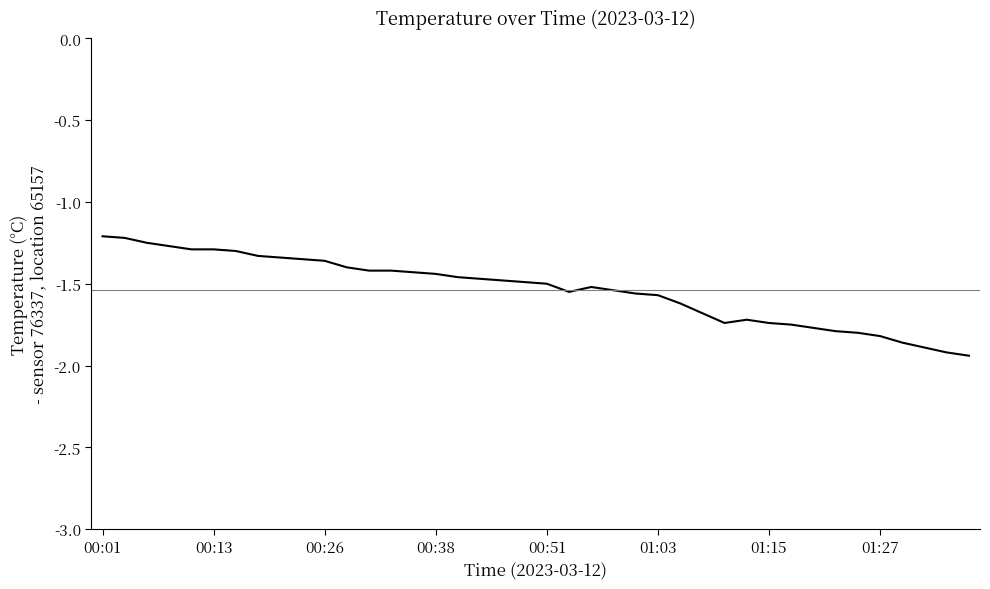

What is the difference between the maximum and minimum values?

0.7